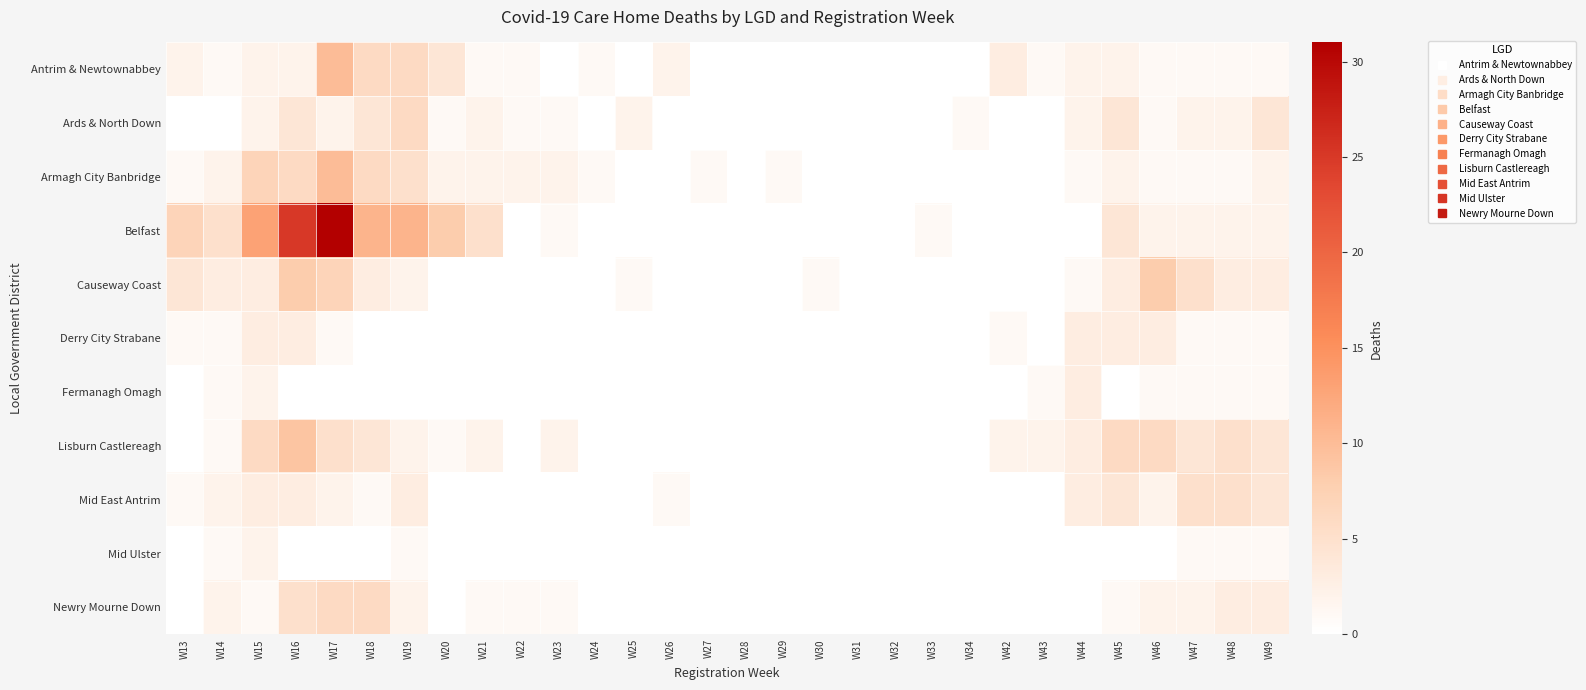

Reading right to left, what are all the values shown in this chart?

Antrim & Newtownabbey: W49=1	W48=1	W47=1	W46=1	W45=2	W44=2	W43=1	W42=3	W34=0	W33=0	W32=0	W31=0	W30=0	W29=0	W28=0	W27=0	W26=2	W25=0	W24=1	W23=0	W22=1	W21=1	W20=4	W19=6	W18=6	W17=10	W16=2	W15=2	W14=1	W13=2
Ards & North Down: W49=4	W48=2	W47=2	W46=1	W45=4	W44=2	W43=0	W42=0	W34=1	W33=0	W32=0	W31=0	W30=0	W29=0	W28=0	W27=0	W26=0	W25=2	W24=0	W23=1	W22=1	W21=2	W20=1	W19=6	W18=4	W17=2	W16=4	W15=2	W14=0	W13=0
Armagh City Banbridge: W49=2	W48=1	W47=1	W46=1	W45=2	W44=1	W43=0	W42=0	W34=0	W33=0	W32=0	W31=0	W30=0	W29=1	W28=0	W27=1	W26=0	W25=0	W24=1	W23=2	W22=2	W21=2	W20=2	W19=5	W18=6	W17=10	W16=6	W15=7	W14=2	W13=1
Belfast: W49=2	W48=2	W47=2	W46=2	W45=4	W44=0	W43=0	W42=0	W34=0	W33=1	W32=0	W31=0	W30=0	W29=0	W28=0	W27=0	W26=0	W25=0	W24=0	W23=1	W22=0	W21=5	W20=8	W19=11	W18=11	W17=31	W16=25	W15=13	W14=5	W13=7
Causeway Coast: W49=3	W48=3	W47=5	W46=8	W45=3	W44=1	W43=0	W42=0	W34=0	W33=0	W32=0	W31=0	W30=1	W29=0	W28=0	W27=0	W26=0	W25=1	W24=0	W23=0	W22=0	W21=0	W20=0	W19=2	W18=3	W17=7	W16=8	W15=3	W14=3	W13=4
Derry City Strabane: W49=1	W48=1	W47=1	W46=3	W45=3	W44=3	W43=0	W42=1	W34=0	W33=0	W32=0	W31=0	W30=0	W29=0	W28=0	W27=0	W26=0	W25=0	W24=0	W23=0	W22=0	W21=0	W20=0	W19=0	W18=0	W17=1	W16=3	W15=3	W14=1	W13=1
Fermanagh Omagh: W49=1	W48=1	W47=1	W46=1	W45=0	W44=3	W43=1	W42=0	W34=0	W33=0	W32=0	W31=0	W30=0	W29=0	W28=0	W27=0	W26=0	W25=0	W24=0	W23=0	W22=0	W21=0	W20=0	W19=0	W18=0	W17=0	W16=0	W15=2	W14=1	W13=0
Lisburn Castlereagh: W49=4	W48=5	W47=4	W46=6	W45=6	W44=3	W43=2	W42=2	W34=0	W33=0	W32=0	W31=0	W30=0	W29=0	W28=0	W27=0	W26=0	W25=0	W24=0	W23=2	W22=0	W21=2	W20=1	W19=2	W18=4	W17=5	W16=9	W15=6	W14=1	W13=0
Mid East Antrim: W49=4	W48=5	W47=5	W46=2	W45=4	W44=3	W43=0	W42=0	W34=0	W33=0	W32=0	W31=0	W30=0	W29=0	W28=0	W27=0	W26=1	W25=0	W24=0	W23=0	W22=0	W21=0	W20=0	W19=3	W18=1	W17=2	W16=3	W15=3	W14=2	W13=1
Mid Ulster: W49=1	W48=1	W47=1	W46=0	W45=0	W44=0	W43=0	W42=0	W34=0	W33=0	W32=0	W31=0	W30=0	W29=0	W28=0	W27=0	W26=0	W25=0	W24=0	W23=0	W22=0	W21=0	W20=0	W19=1	W18=0	W17=0	W16=0	W15=2	W14=1	W13=0
Newry Mourne Down: W49=3	W48=3	W47=2	W46=2	W45=1	W44=0	W43=0	W42=0	W34=0	W33=0	W32=0	W31=0	W30=0	W29=0	W28=0	W27=0	W26=0	W25=0	W24=0	W23=1	W22=1	W21=1	W20=0	W19=2	W18=6	W17=6	W16=5	W15=1	W14=2	W13=0